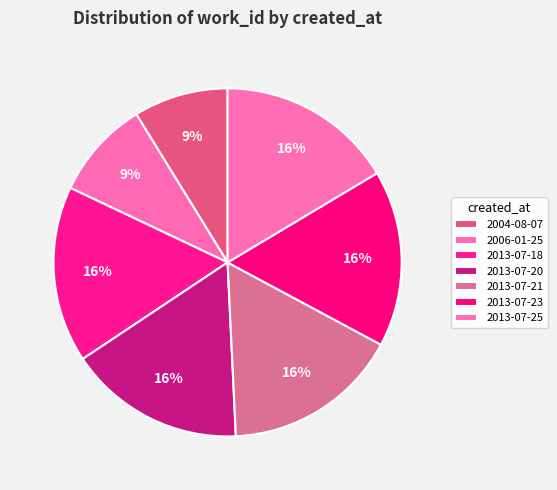

How much of the chart is everything except 2013-07-23?

83.6%